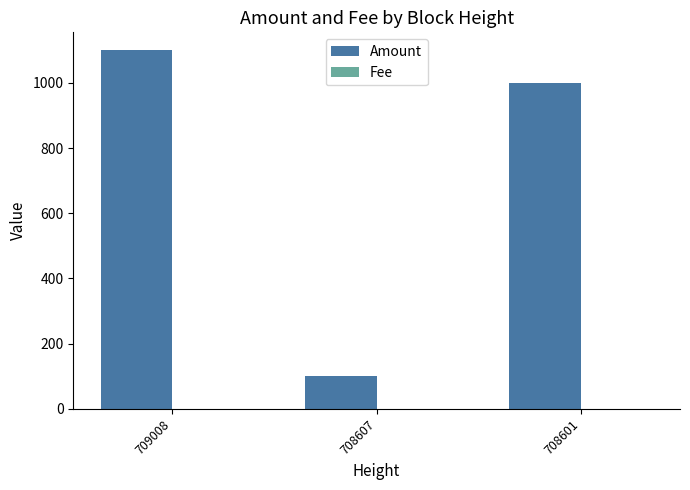

How many groups of bars are there?

3